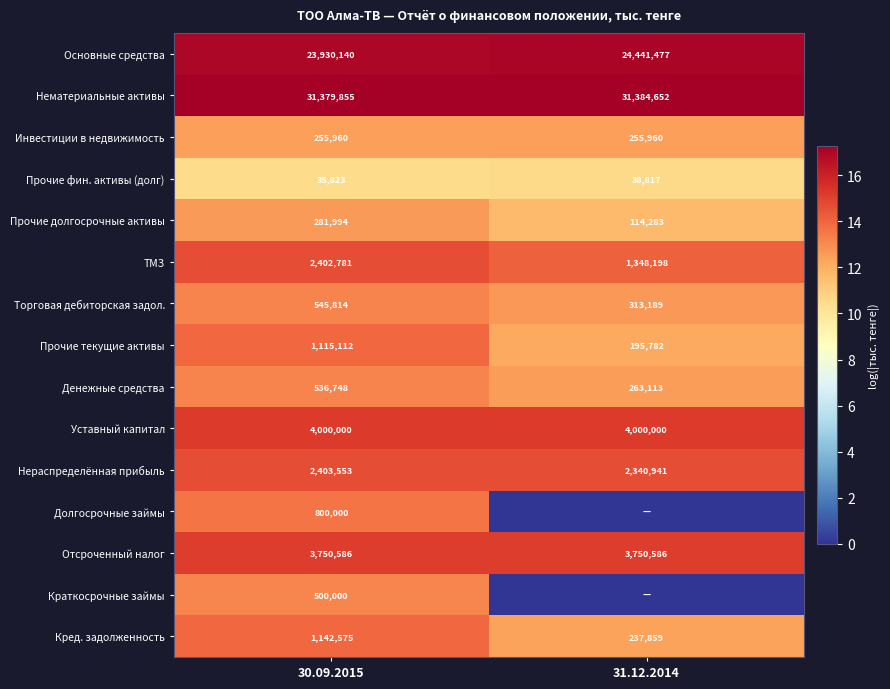

List the labels in order of ТМЗ value, smallest first.

31.12.2014, 30.09.2015